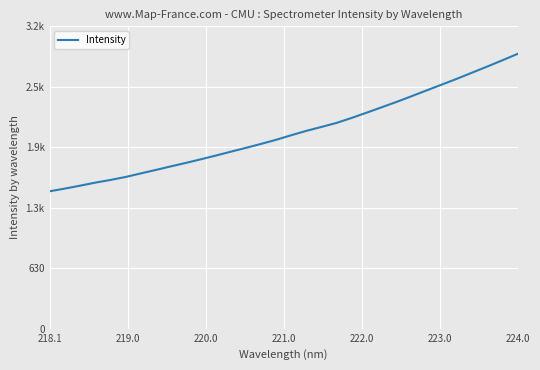

Is this an area chart (filled region under the line)?

No